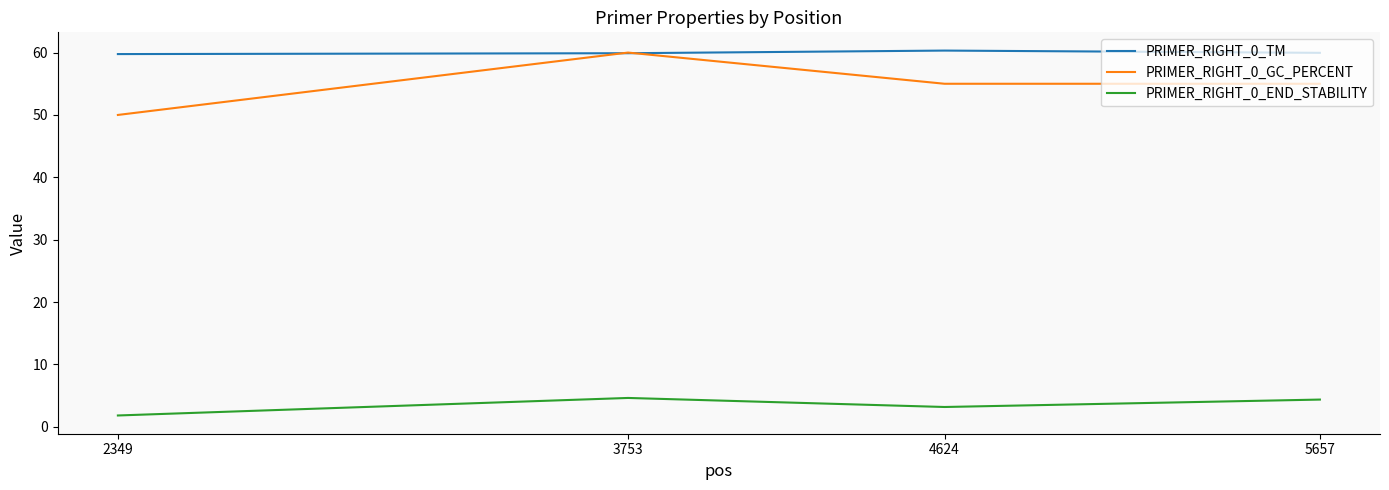

True or false: PRIMER_RIGHT_0_END_STABILITY and PRIMER_RIGHT_0_GC_PERCENT intersect in this chart.

False